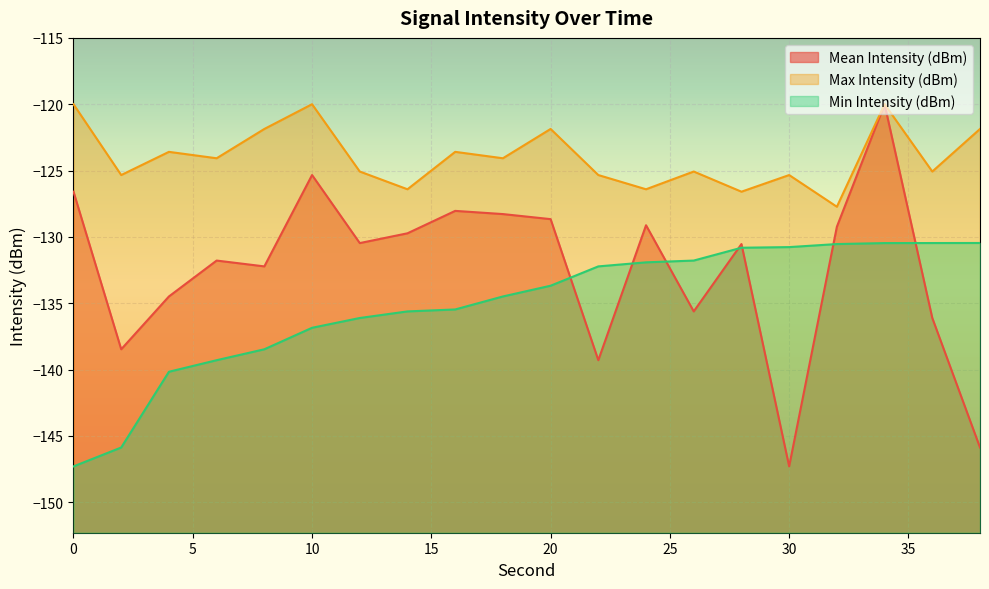

True or false: Min Intensity (dBm) has more than 1 points higher than both neighbors.

False